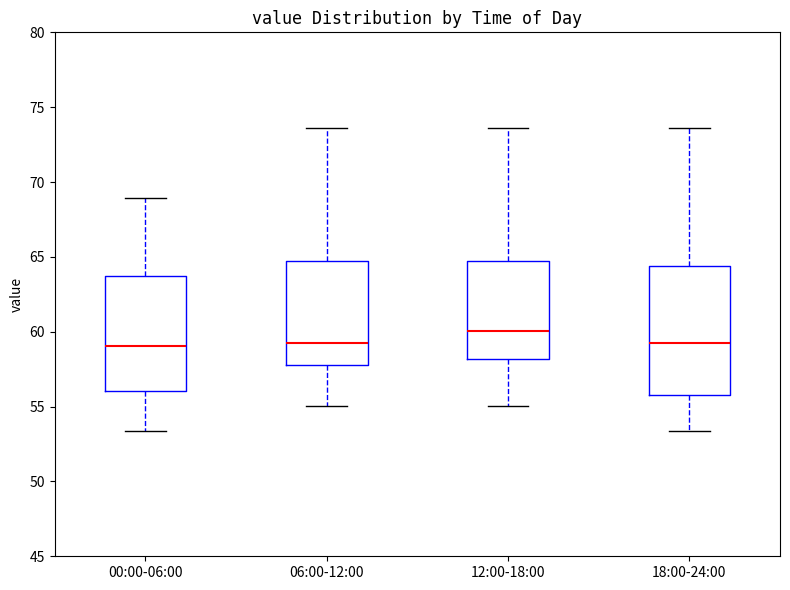

Reading left to right, transcribe this box plot: for each box, give where its median line is, the range the box spans, and where its two whiskers end, as read against the y-axis. The values are not printed on the chart, so give them approximately, as read against the axis.

00:00-06:00: median 59.0, box 56.0 to 63.5, whiskers 53.5 to 69.0
06:00-12:00: median 59.0, box 58.0 to 64.5, whiskers 55.0 to 73.5
12:00-18:00: median 60.0, box 58.0 to 64.5, whiskers 55.0 to 73.5
18:00-24:00: median 59.0, box 56.0 to 64.5, whiskers 53.5 to 73.5